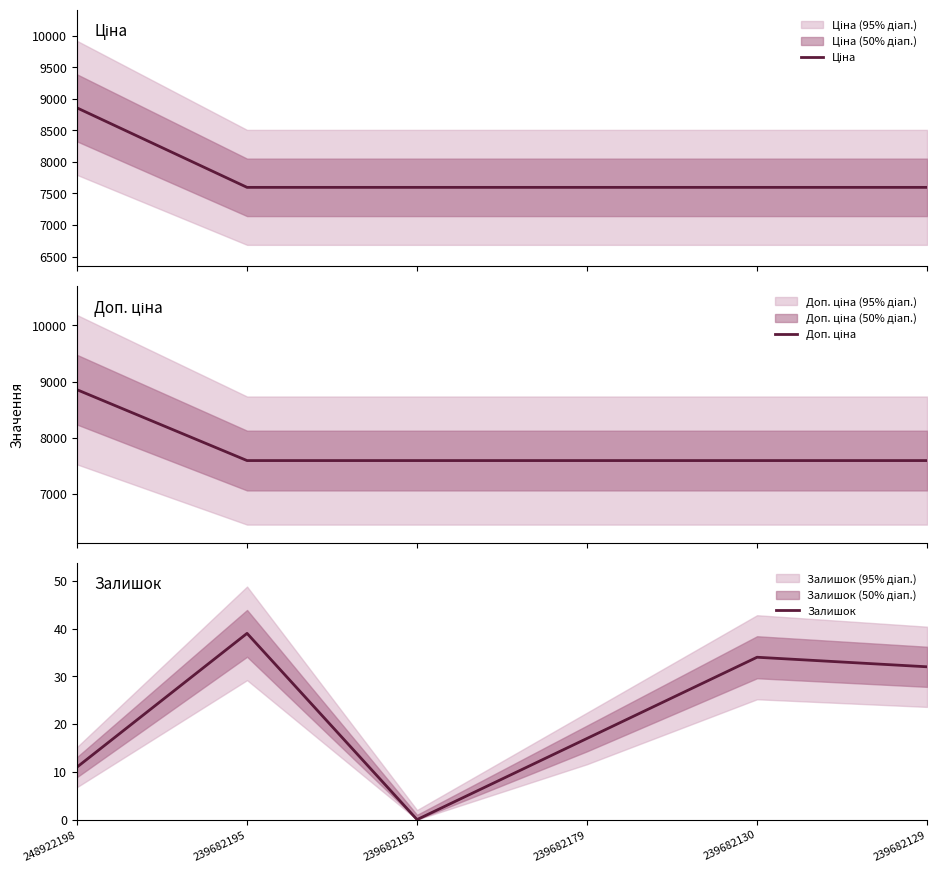

What is the sum of the Ціна values at 239682195 and 239682130?

15193.1